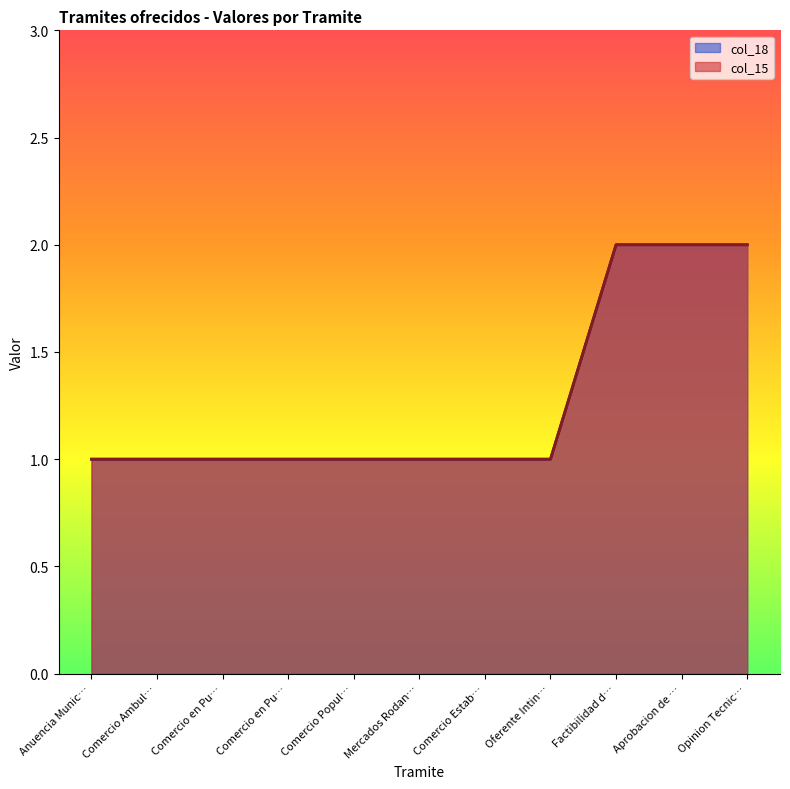

What is the label of the 8th point from the right?

Comercio en Pu…